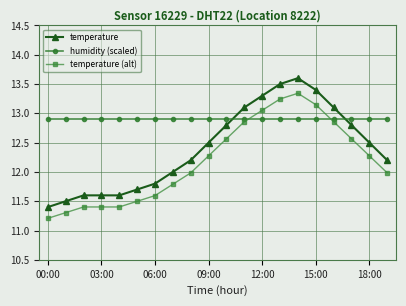

List the series in order of their peak value, highest first.

temperature, temperature (alt), humidity (scaled)